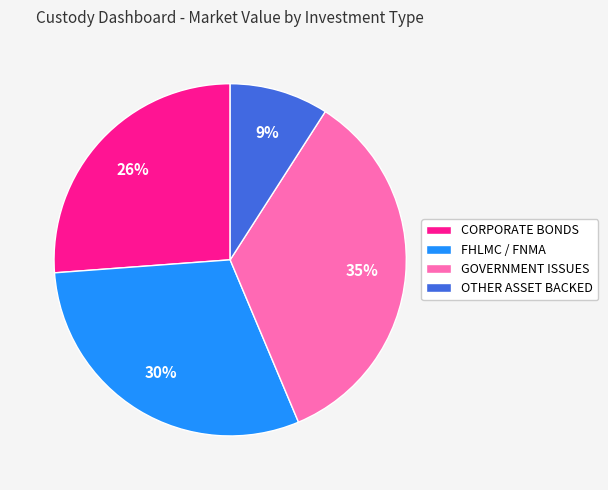

To the nearest percent, what percentage of the pie is CORPORATE BONDS?

26%